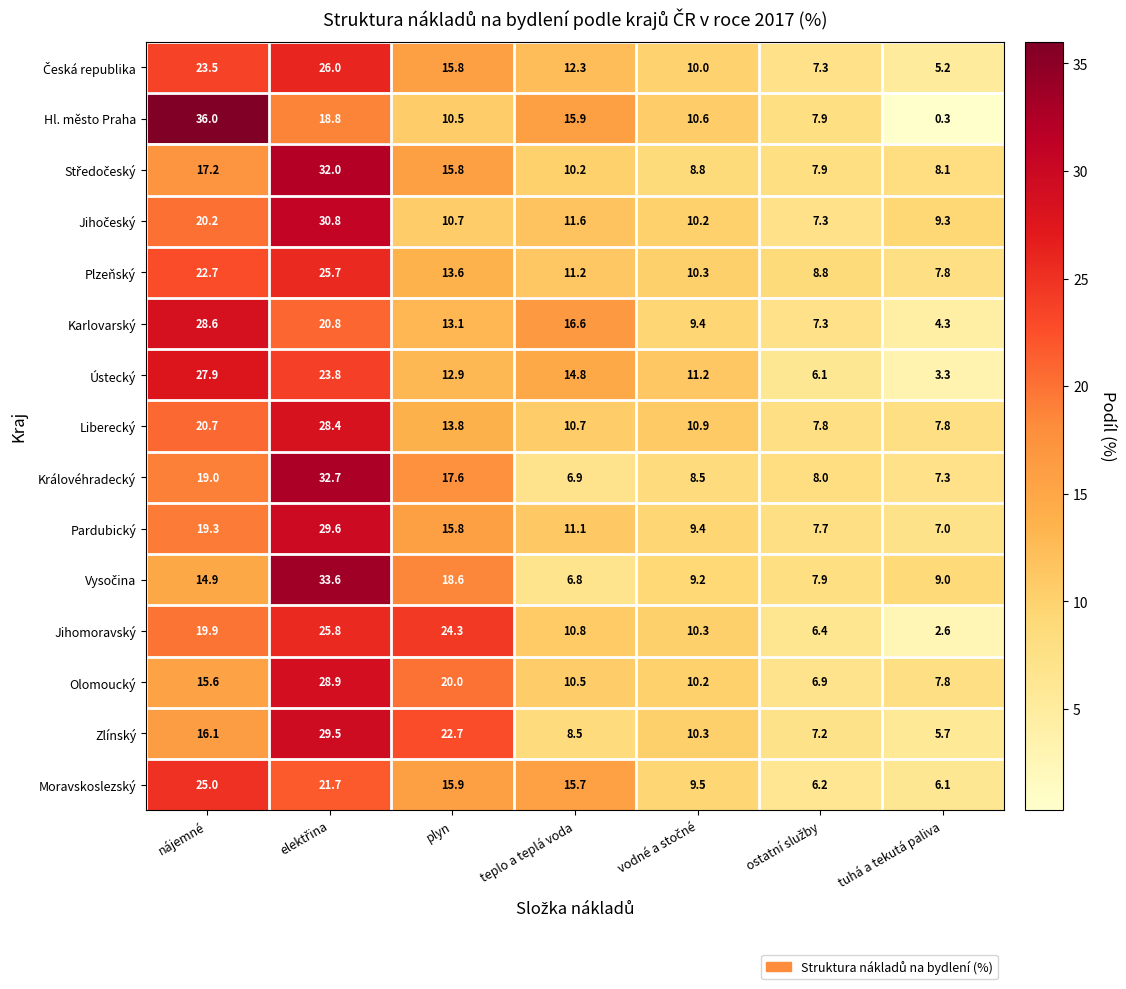

The Ústecký series shows 14.8 at teplo a teplá voda. True or false?

True